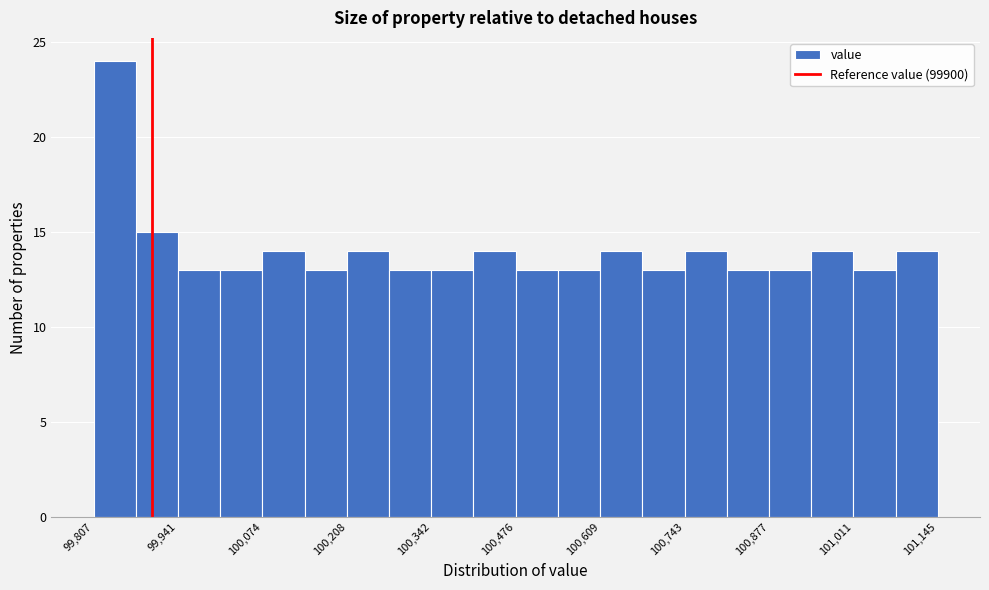

Around what value on the x-axis is the tallest bar? Give the approximate position of its centre, as read against the axis.

99840